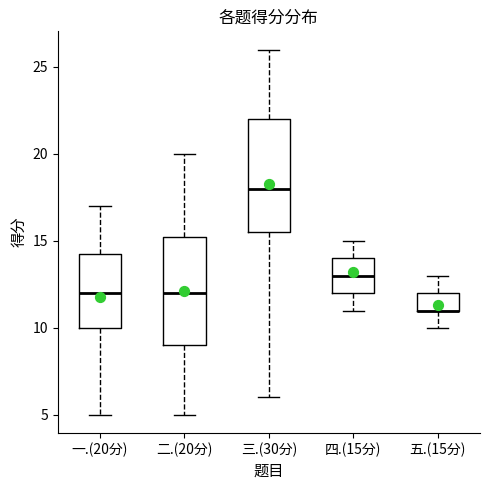

Where is the upper edge of the box for 二.(20分) on the y-axis? The values are not printed on the chart, so give them approximately, as read against the axis.

15.5